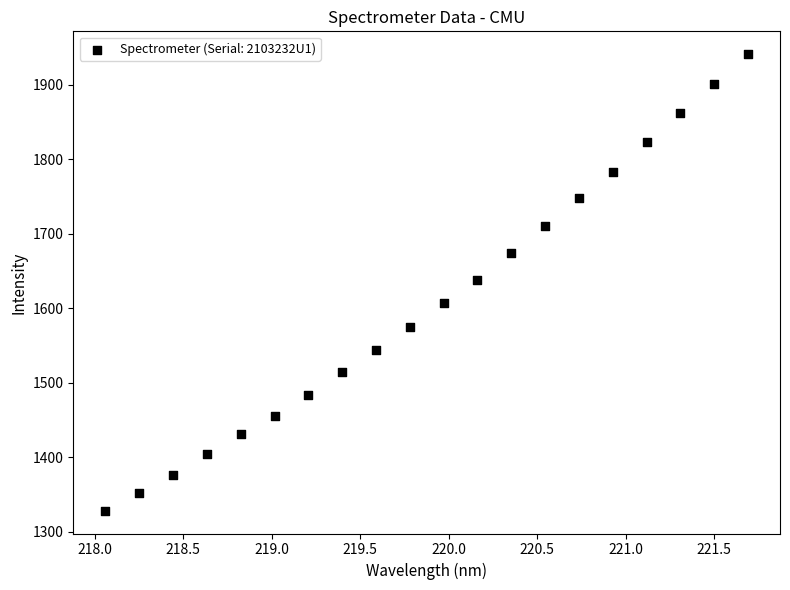

What is the range of X values (max minus min)?

3.6